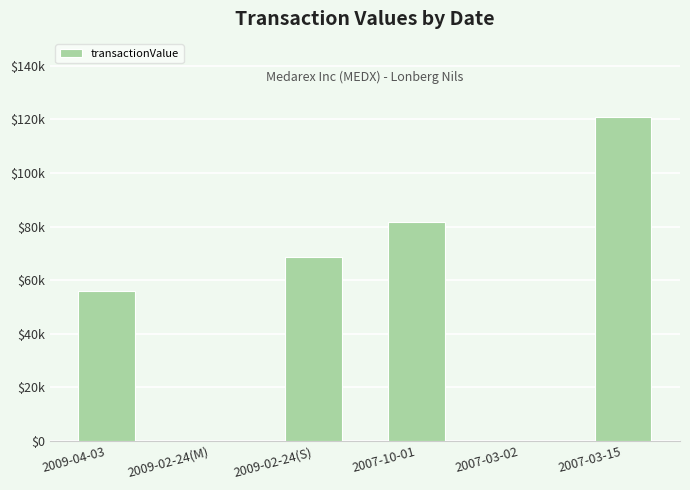

The chart shows a value of 121000 at 2007-03-15. True or false?

True